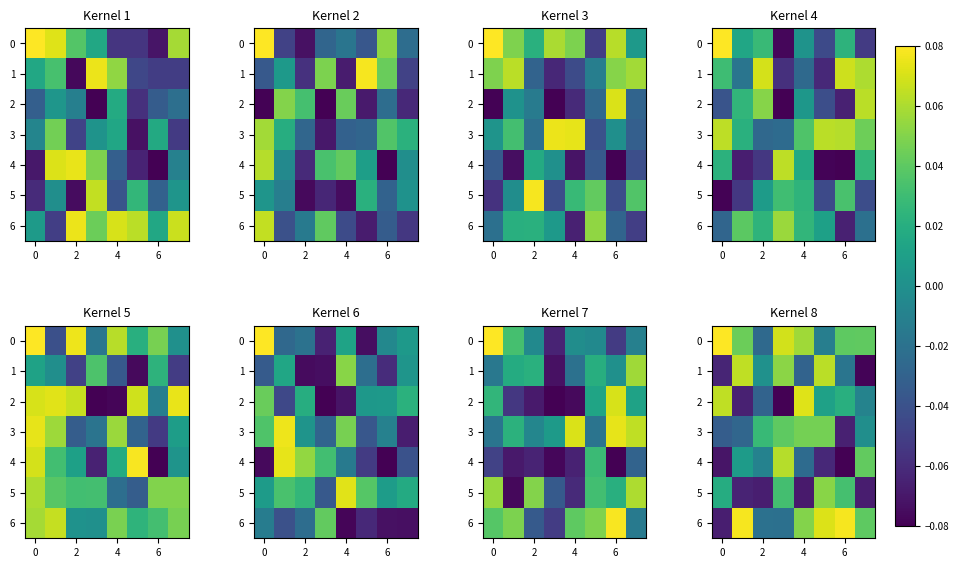

At which label is 1 closest to 0?

2